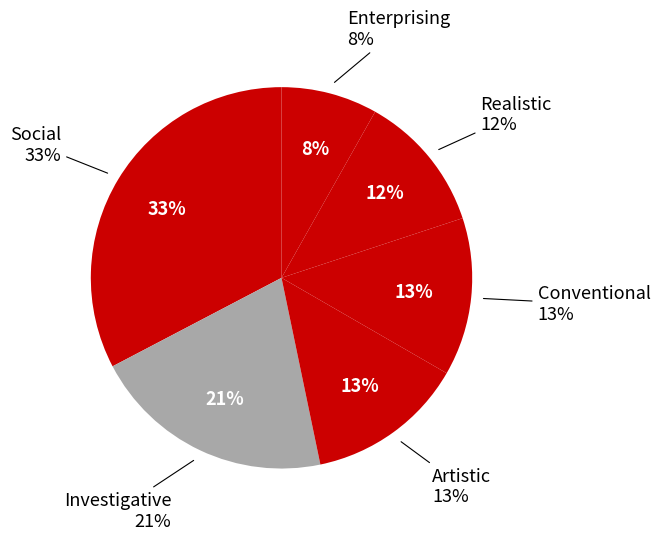

Is the sum of Social and Realistic greater than half?

No